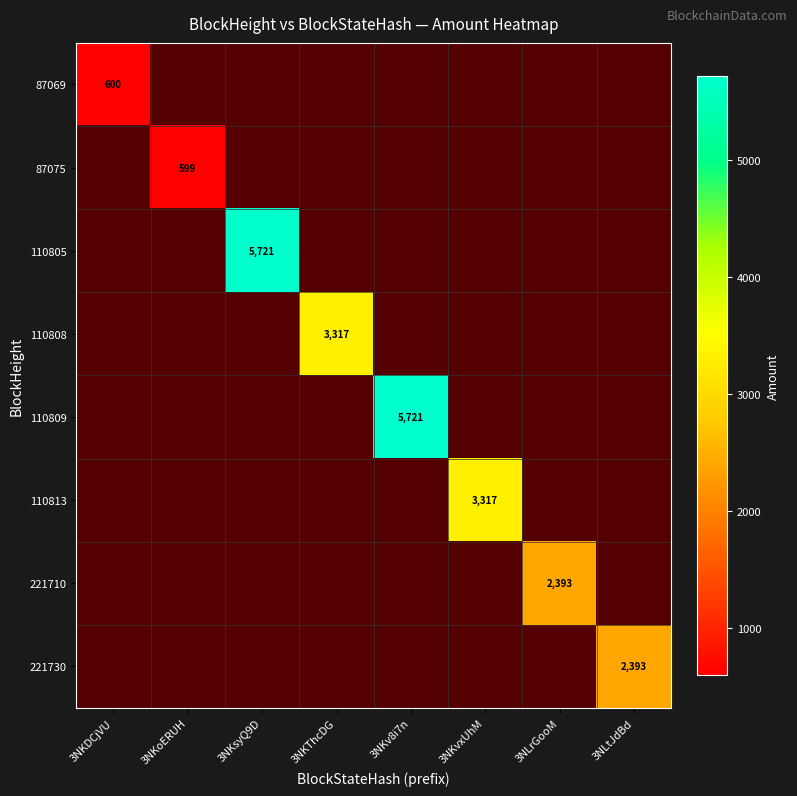

True or false: 110813 has a value of 1.8 at 3NLrGooM.

False